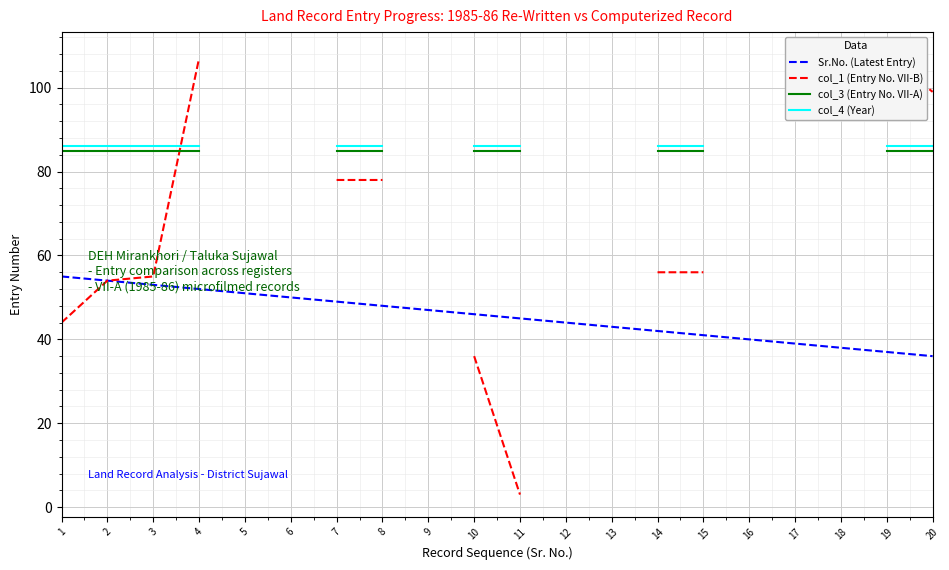

True or false: Sr.No. (Latest Entry) and col_3 (Entry No. VII-A) intersect in this chart.

False